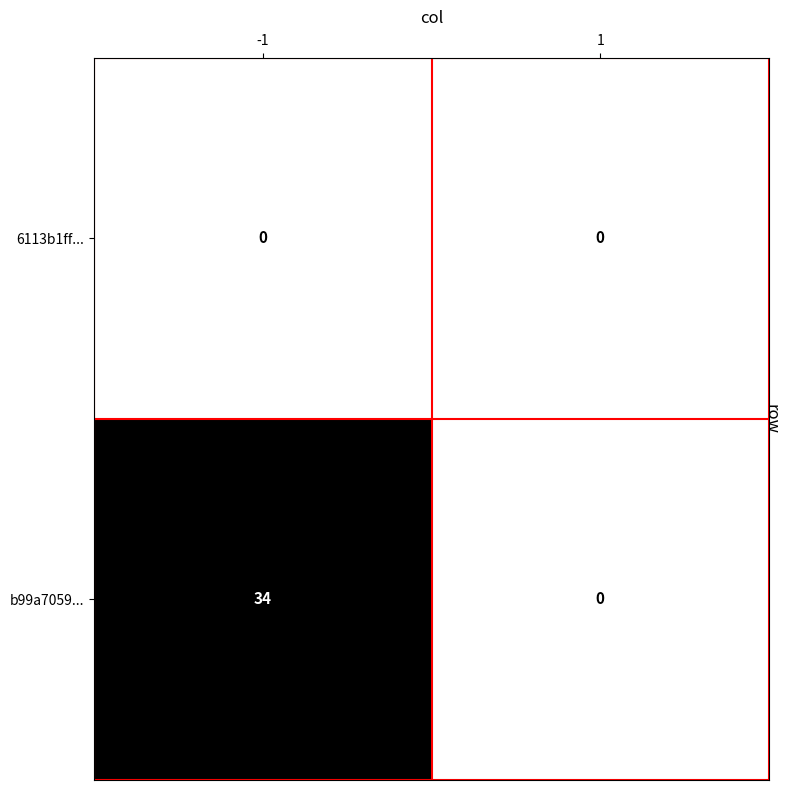

Which series has the widest spread of values?

b99a7059...